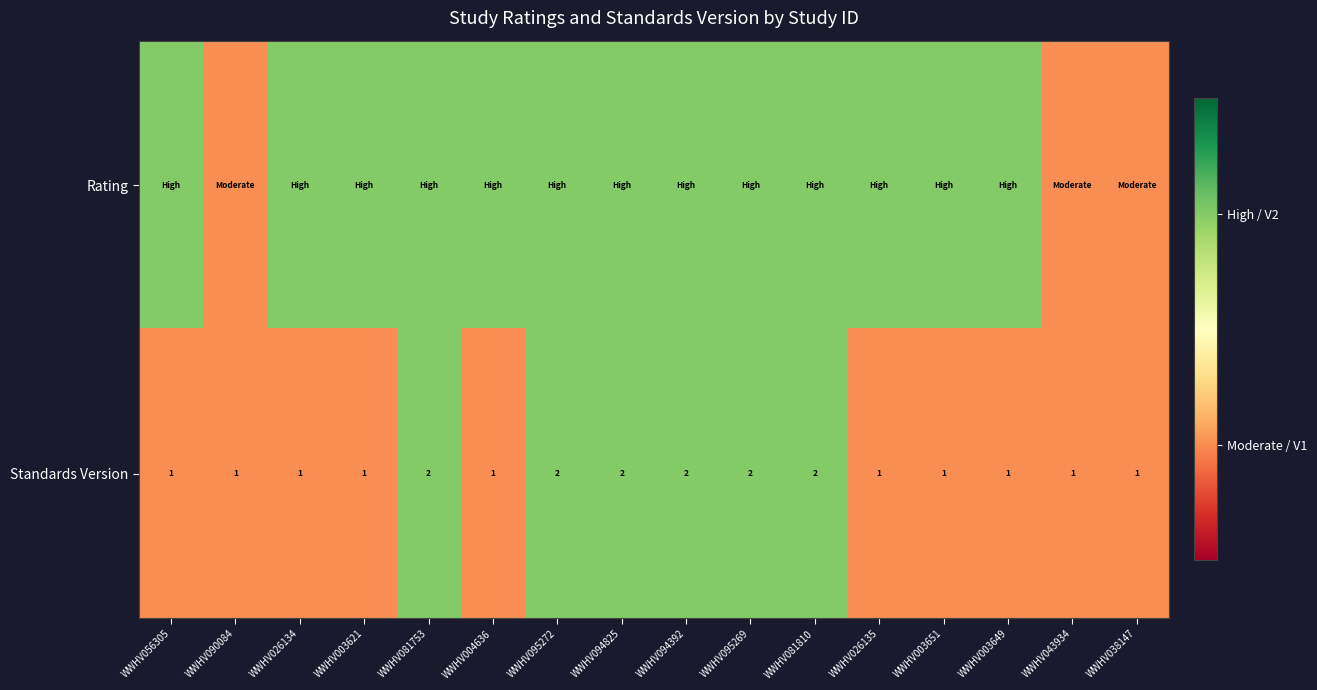

Count the Standards Version values in the range 1 to 2.

16